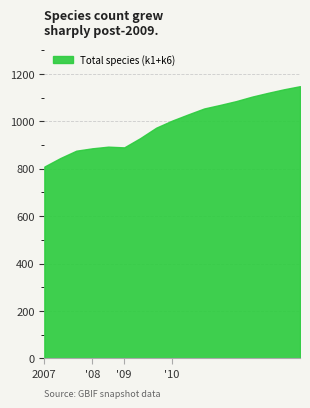

Does the chart display data point markers on the line(s)?

No